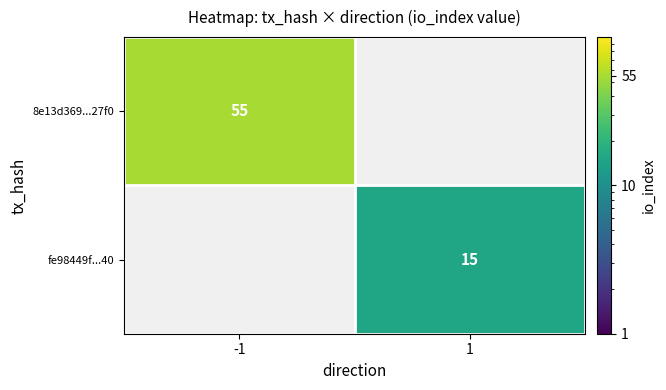

How many data points does each series have?

2